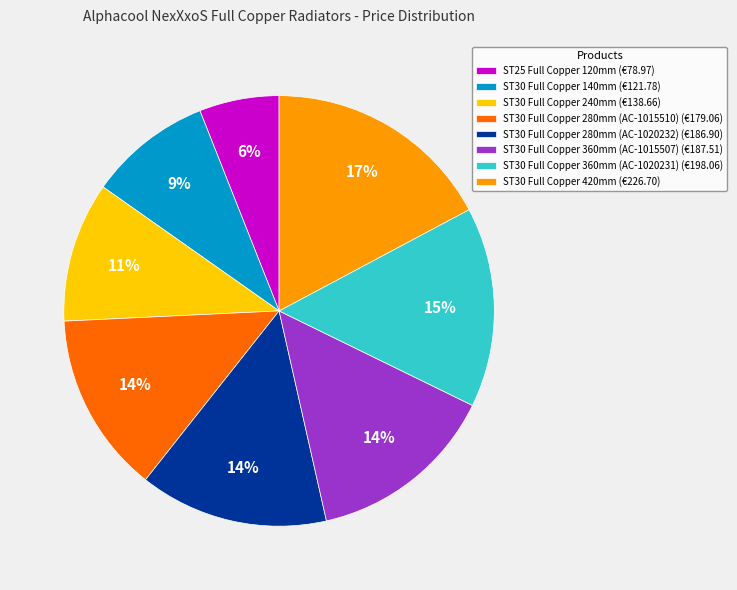

To the nearest percent, what is the difference between the ST30 Full Copper 280mm (AC-1020232) and ST25 Full Copper 120mm slice percentages?

8%